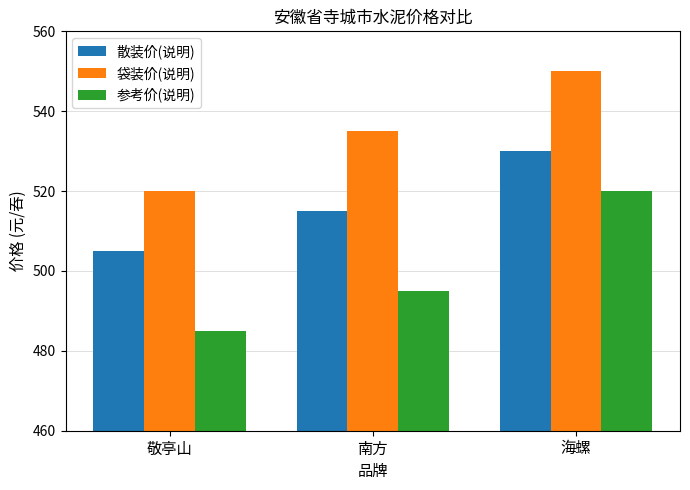

How many distinct data groups are displayed?

3